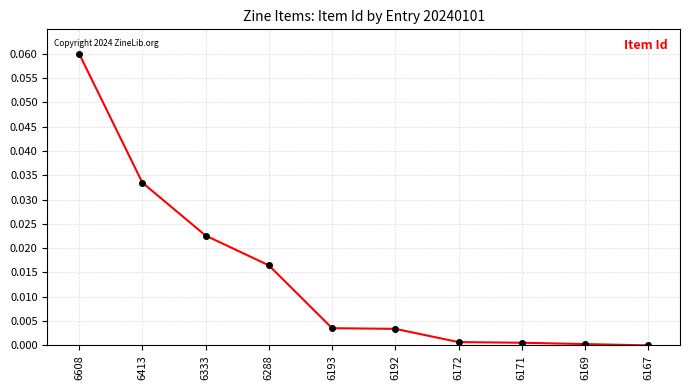

At which category does the chart reach its peak across all series?

6608